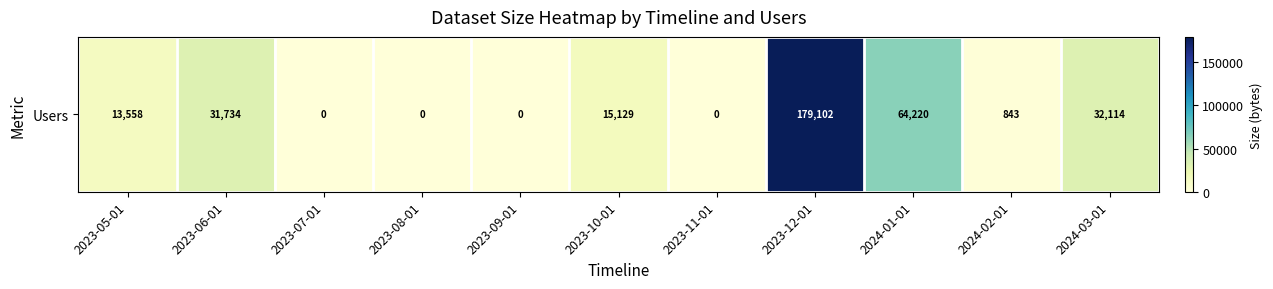

At which label is the value closest to 89551?

2024-01-01